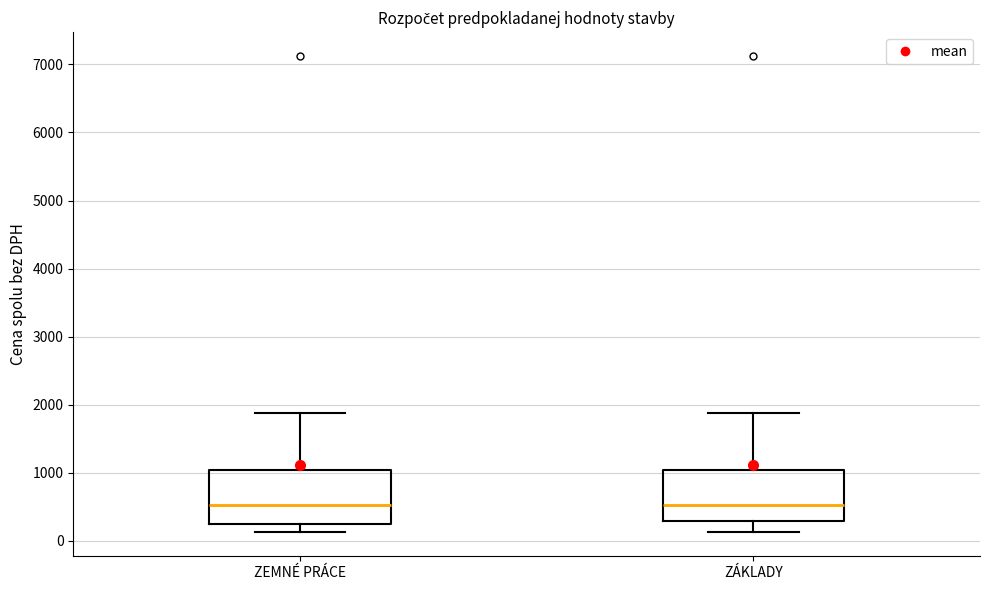

Reading left to right, read every box against the y-axis: the position of its median line, the range the box covers, and the ends of its whiskers. The values are not printed on the chart, so give them approximately, as read against the axis.

ZEMNÉ PRÁCE: median 500, box 200 to 1000, whiskers 100 to 1900
ZÁKLADY: median 500, box 300 to 1000, whiskers 100 to 1900